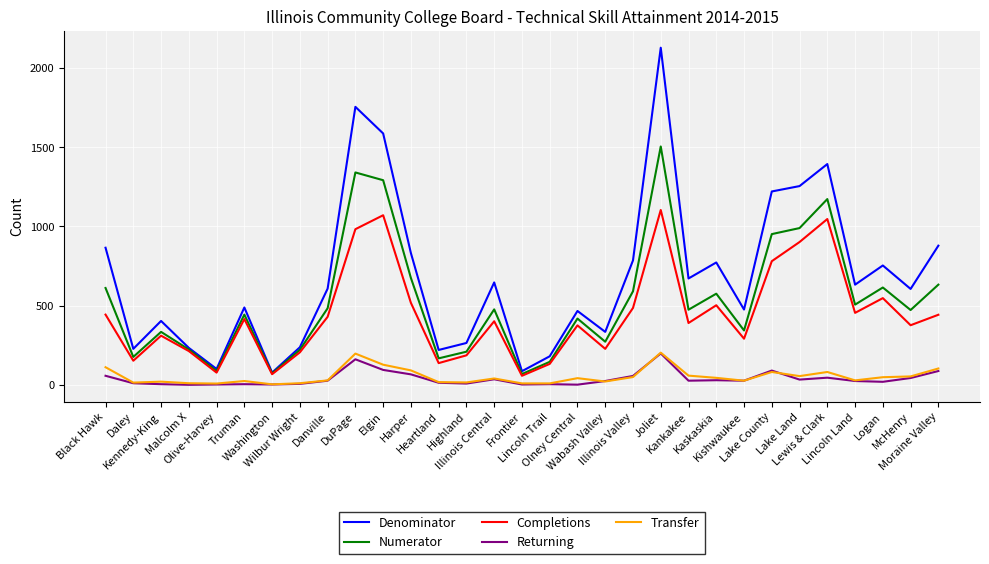

What is the difference between the second highest and second lowest values in the Numerator series?

1268